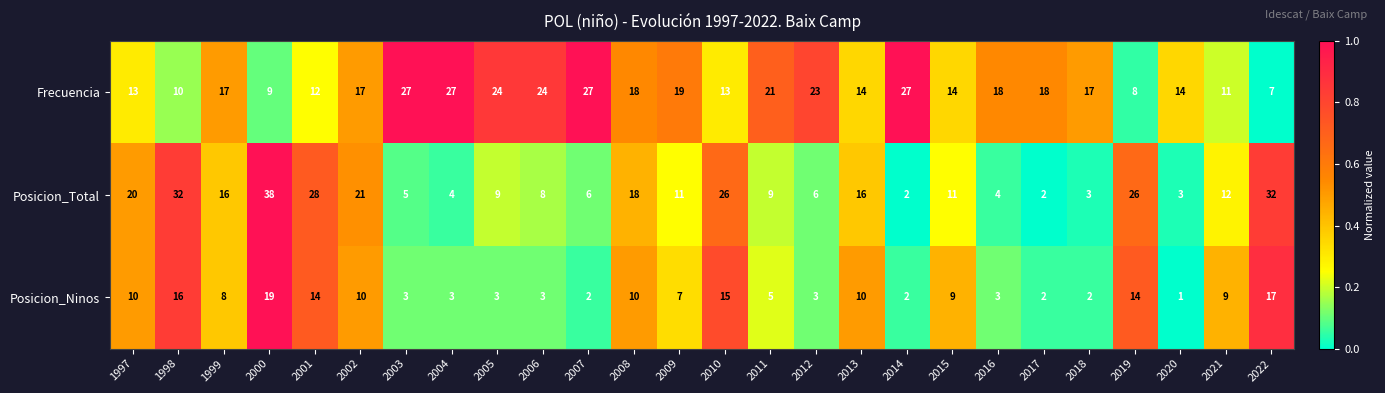

What is the spread (max minus min) of values at 1998?

22